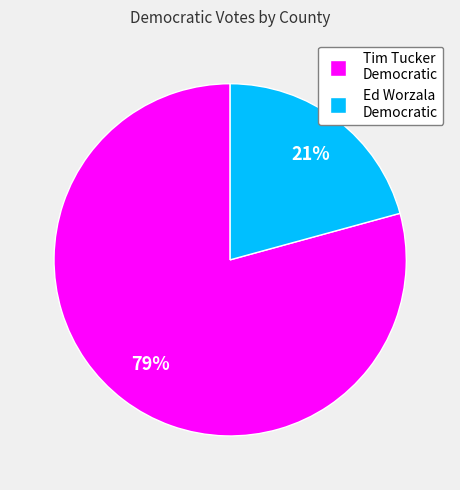

How many slices are in this pie chart?

2